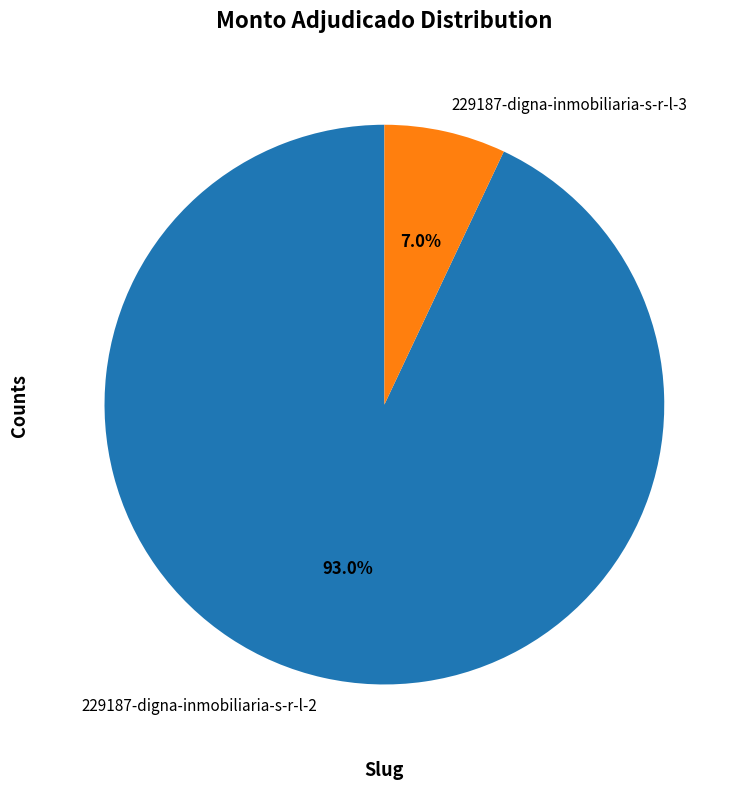

Which category has the biggest portion of the pie?

229187-digna-inmobiliaria-s-r-l-2